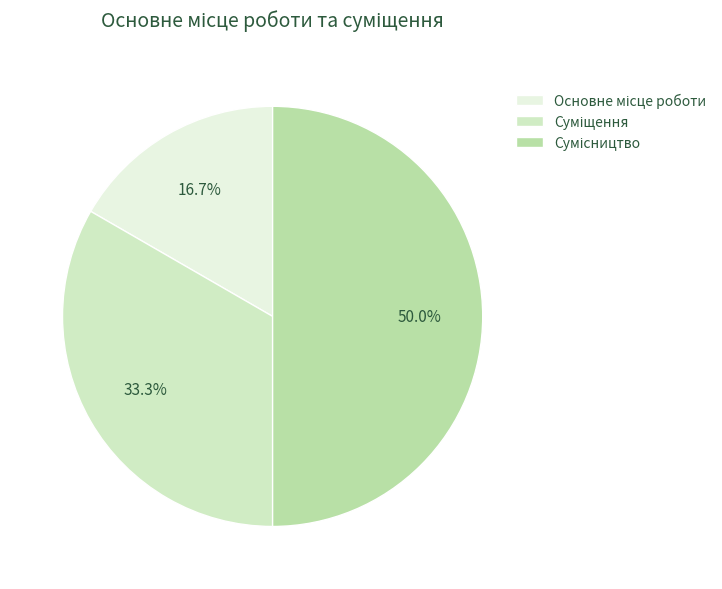

To the nearest percent, what percentage of the pie is Суміщення?

33%